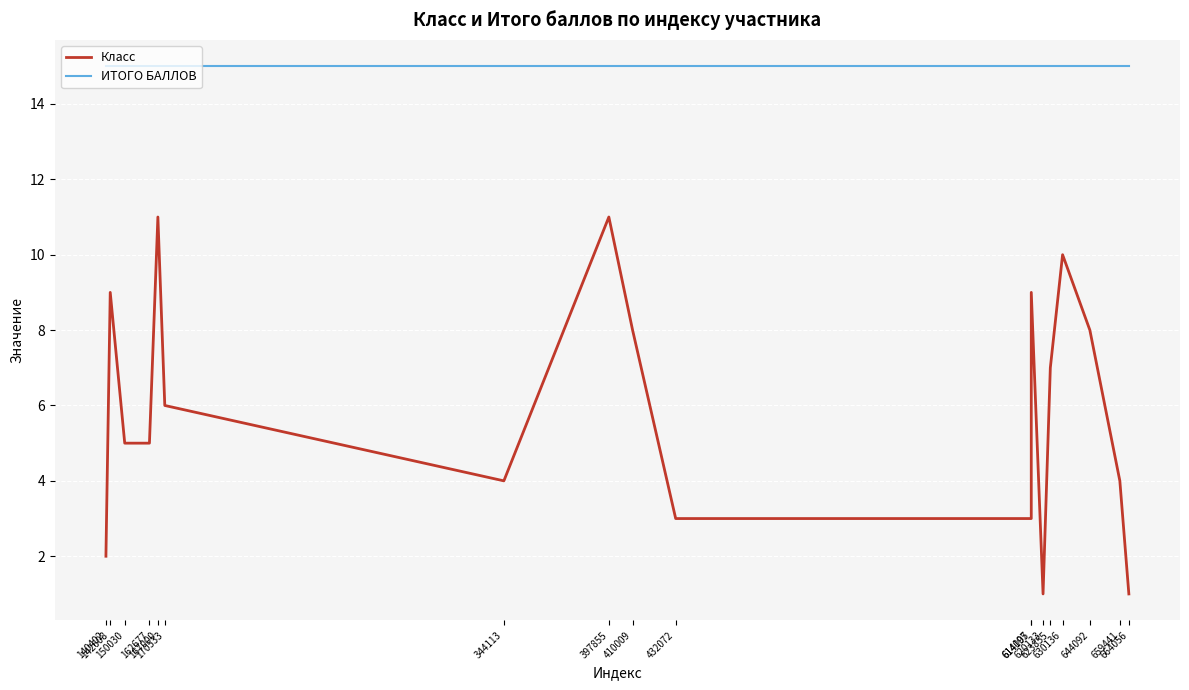

List the series in order of their peak value, highest first.

ИТОГО БАЛЛОВ, Класс